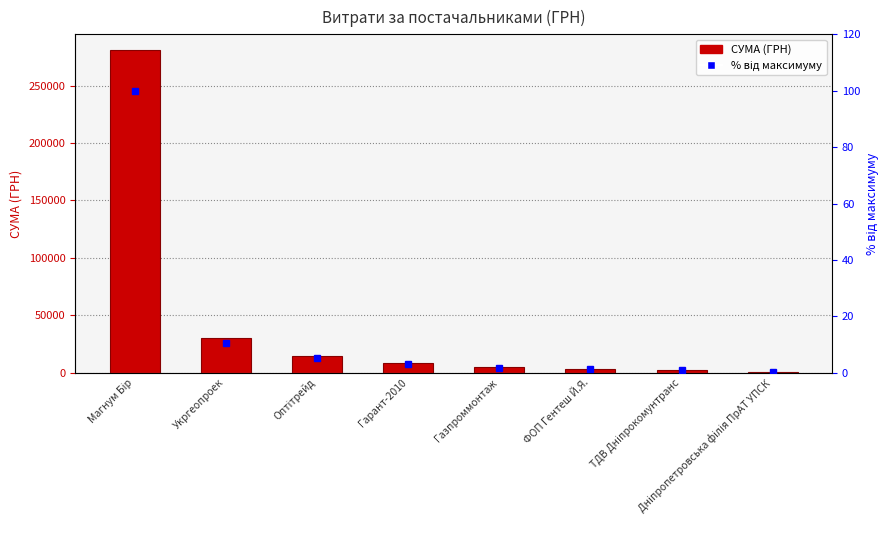

At Гарант-2010, list the series in order from smallest to largest.

% від максимуму, СУМА (ГРН)